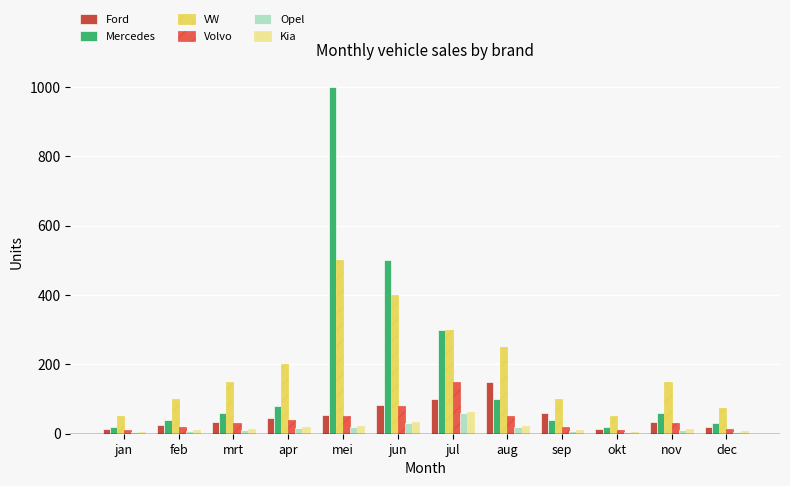

What value does the Kia series have at feb, to the nearest 10?

10